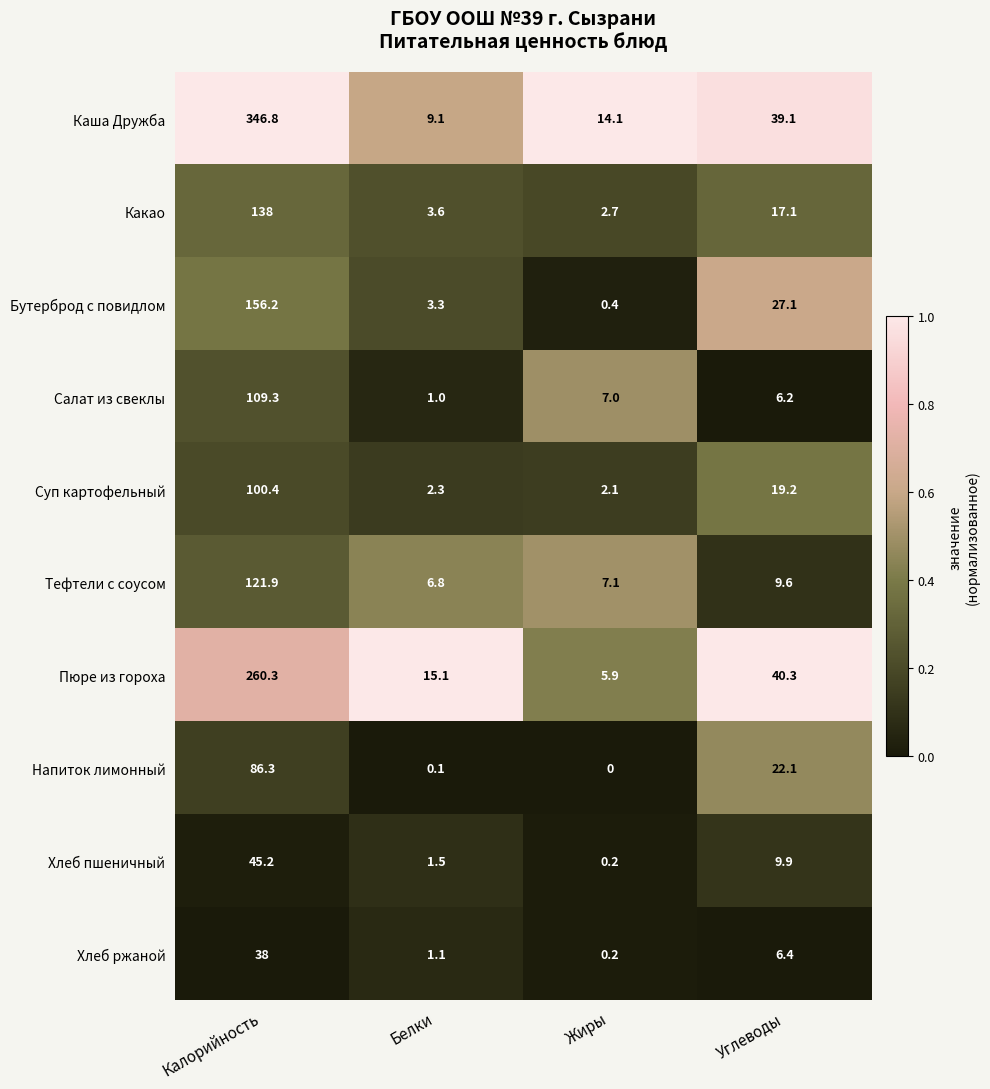

The value of Каша Дружба at Углеводы is 57.5. True or false?

False